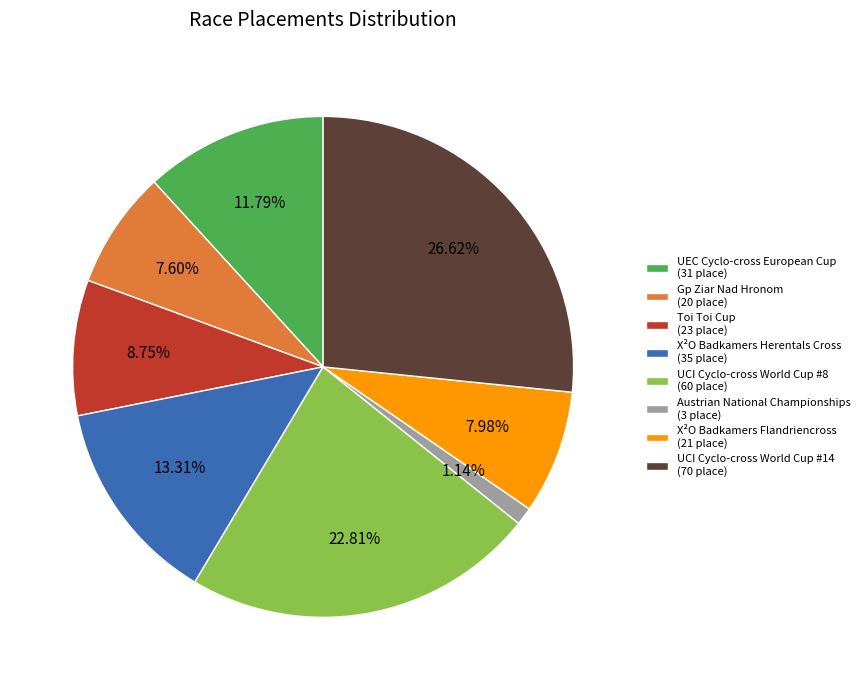

To the nearest percent, what is the difference between the largest and smallest slice percentages?

25%